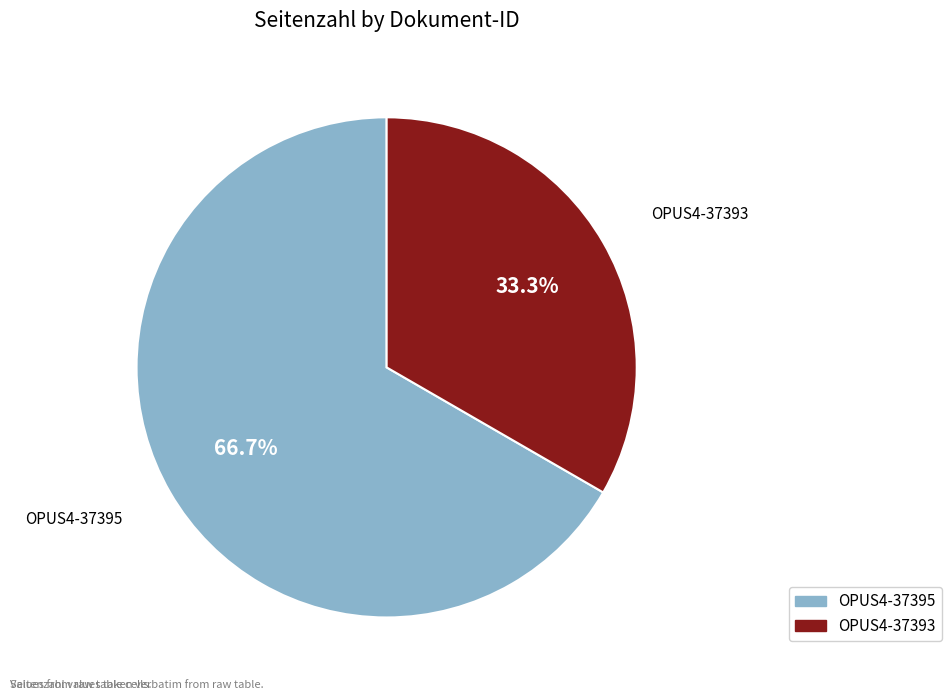

To the nearest percent, what percentage of the pie is OPUS4-37395?

67%